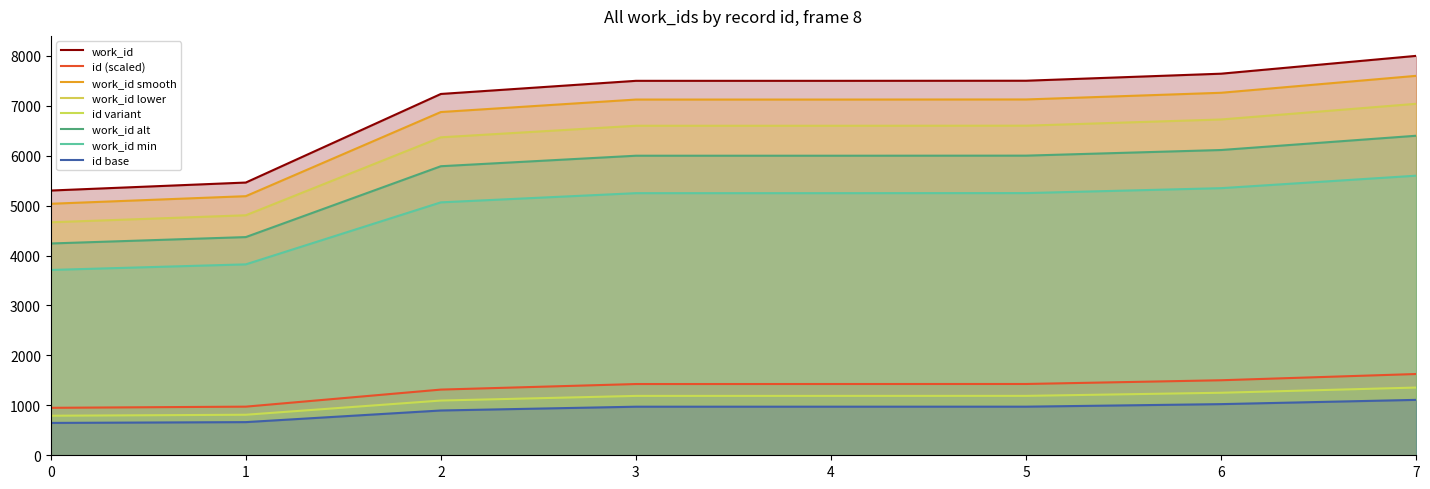

Is the value of id at 7 greater than the value of work_id at 5?

No